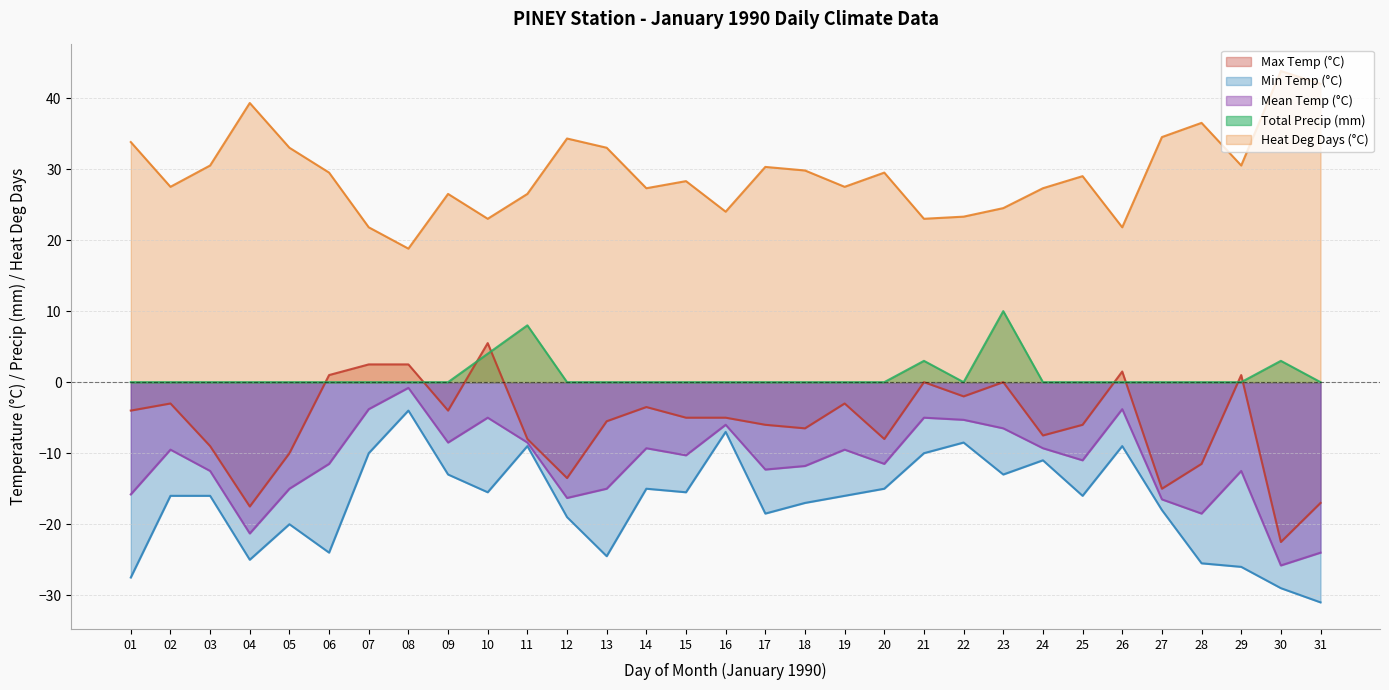

What is the difference between the maximum and minimum values in the Mean Temp (°C) series?

25.0